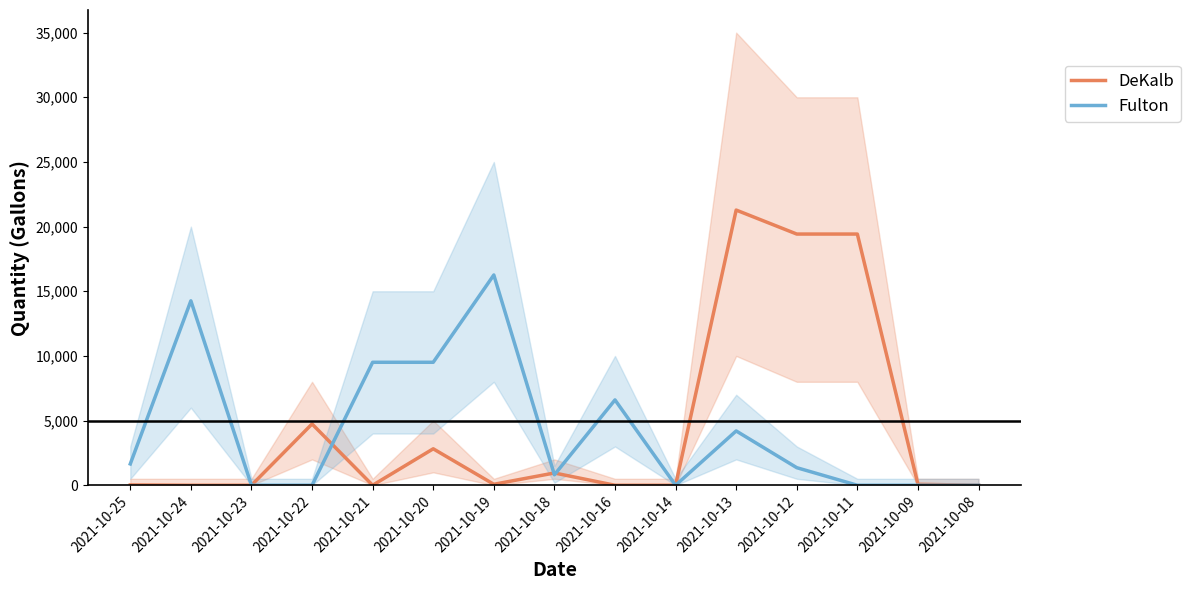

True or false: Fulton and DeKalb cross at least once.

True